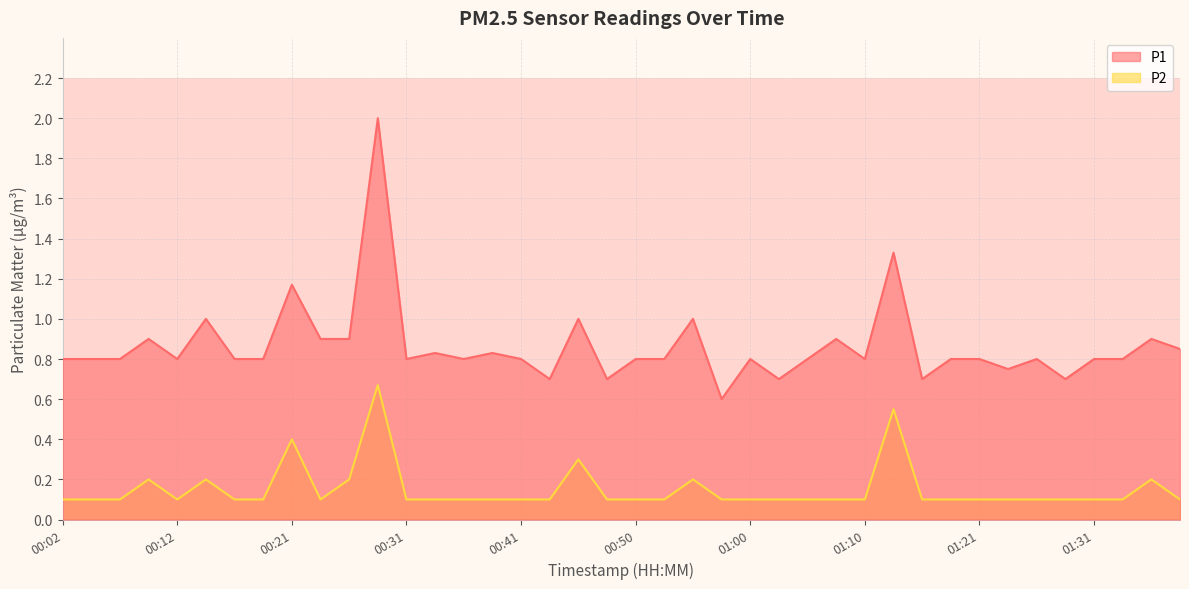

True or false: P2 and P1 cross at least once.

False